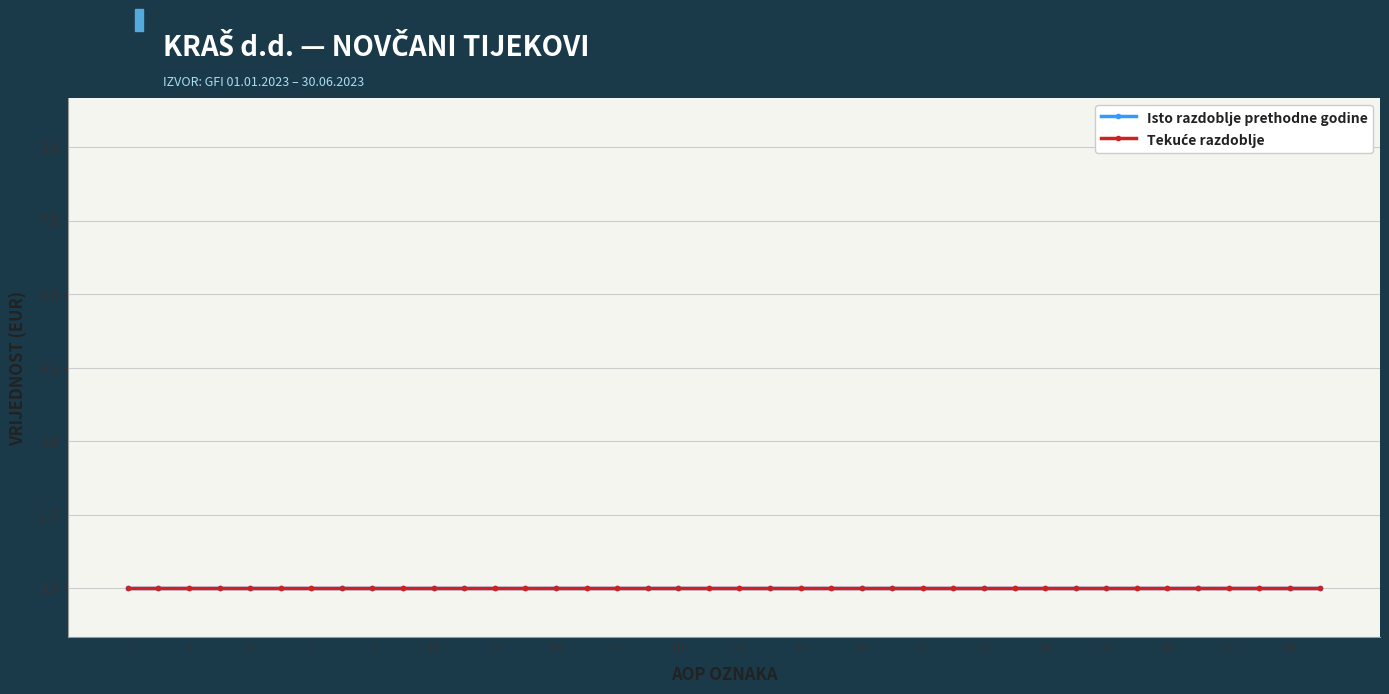

At which category does Isto razdoblje prethodne godine reach its first local peak?

39